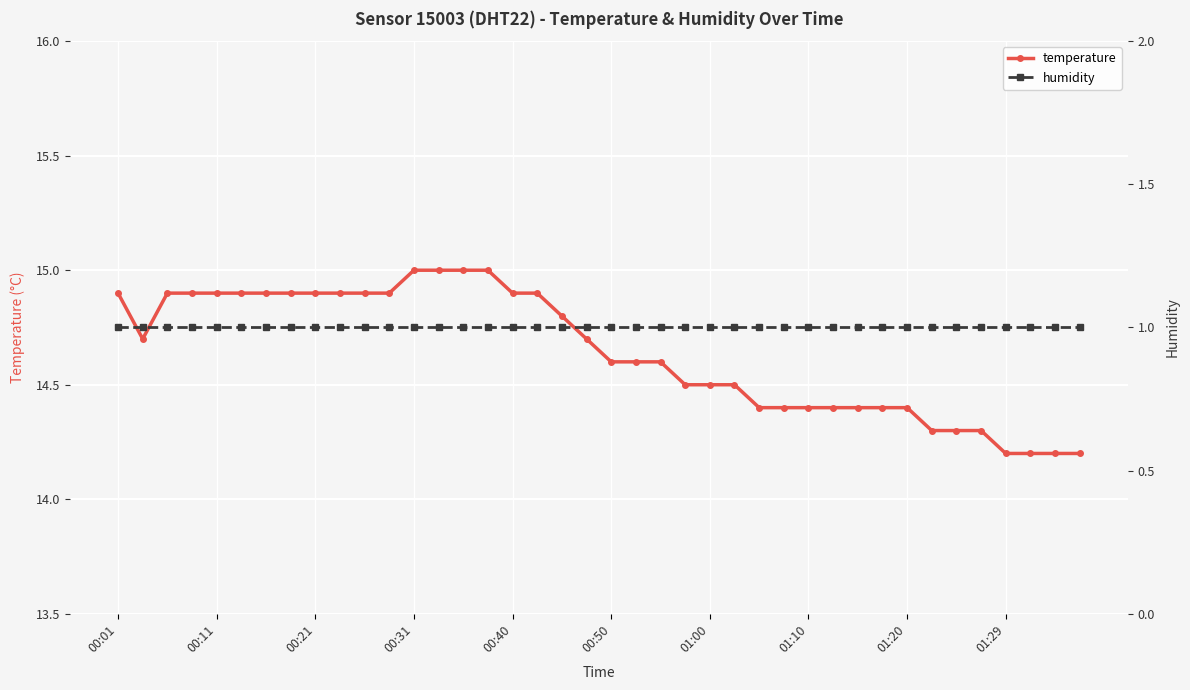

What are all the series names shown in the legend?

temperature, humidity